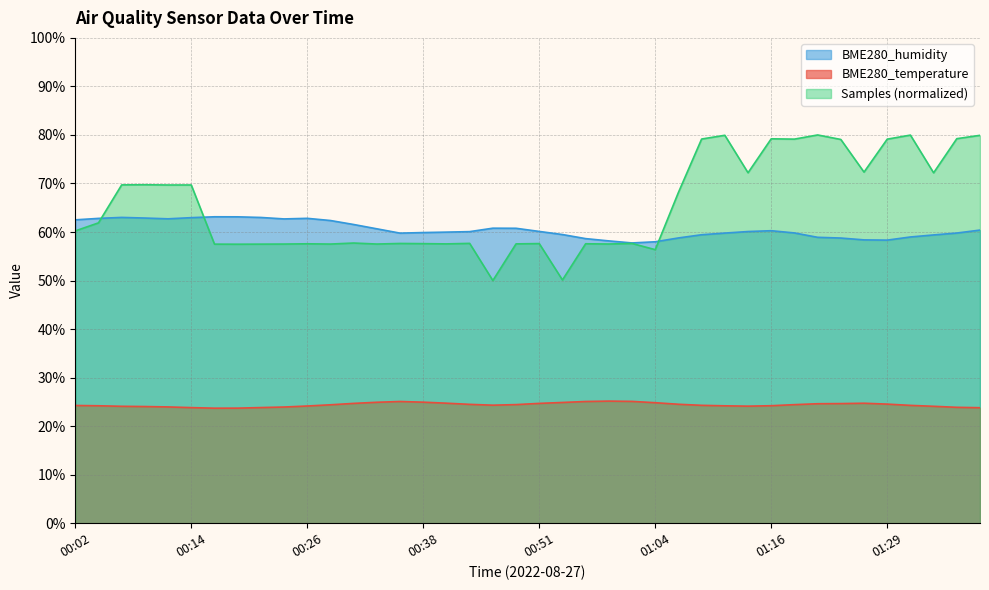

Which series has the largest total across all categories?

Samples (normalized)